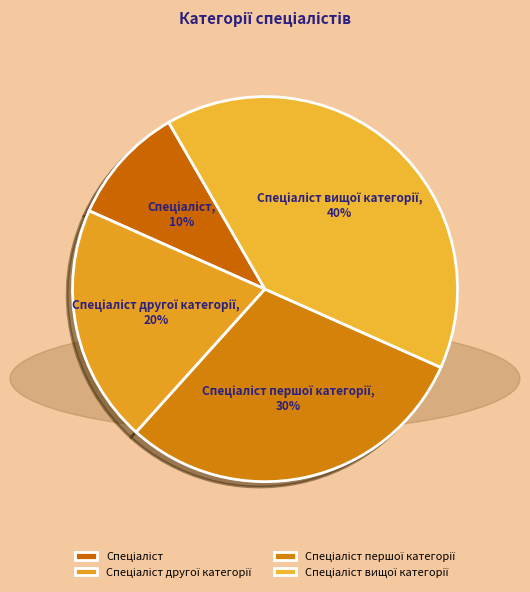

To the nearest percent, what is the average slice percentage?

25%